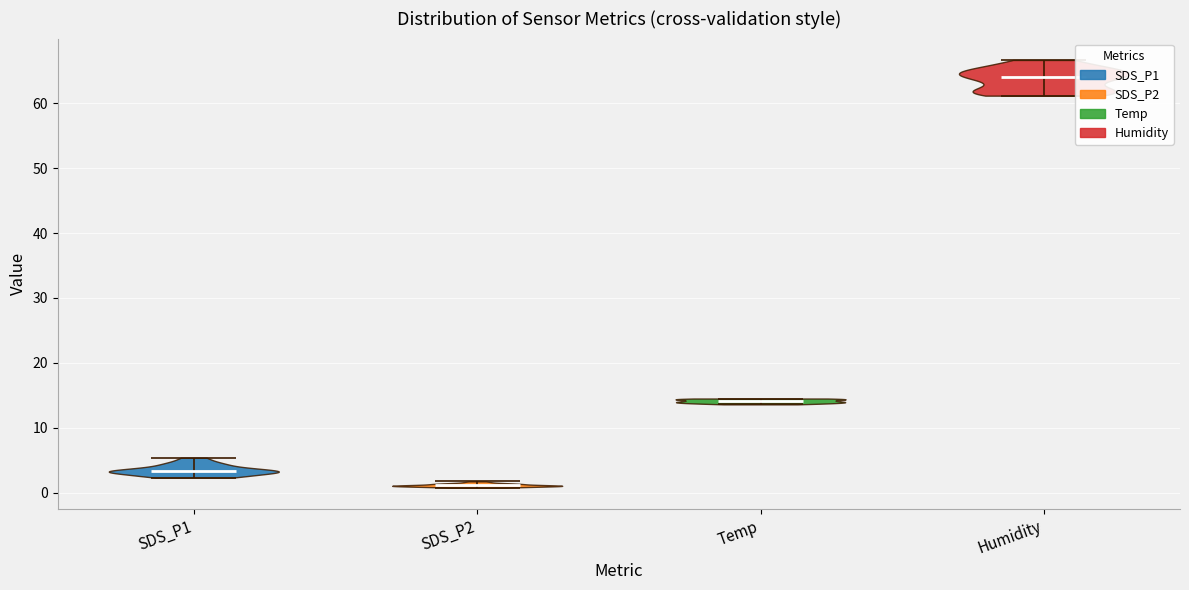

What is the lowest point the violin for SDS_P1 reaches on the y-axis? The values are not printed on the chart, so give them approximately, as read against the axis.

2